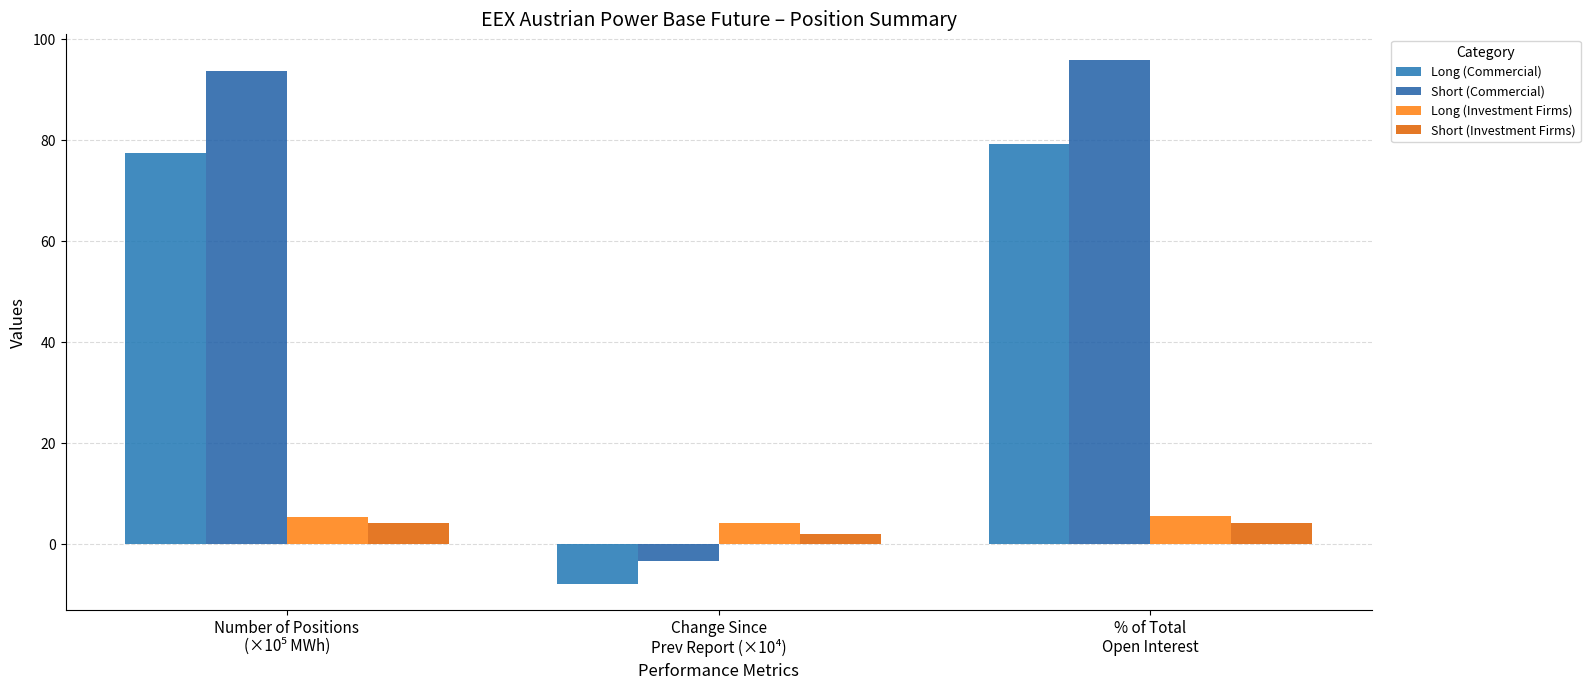

What is the value of the Long (Investment Firms) bar at the 2nd from the left?

4.3